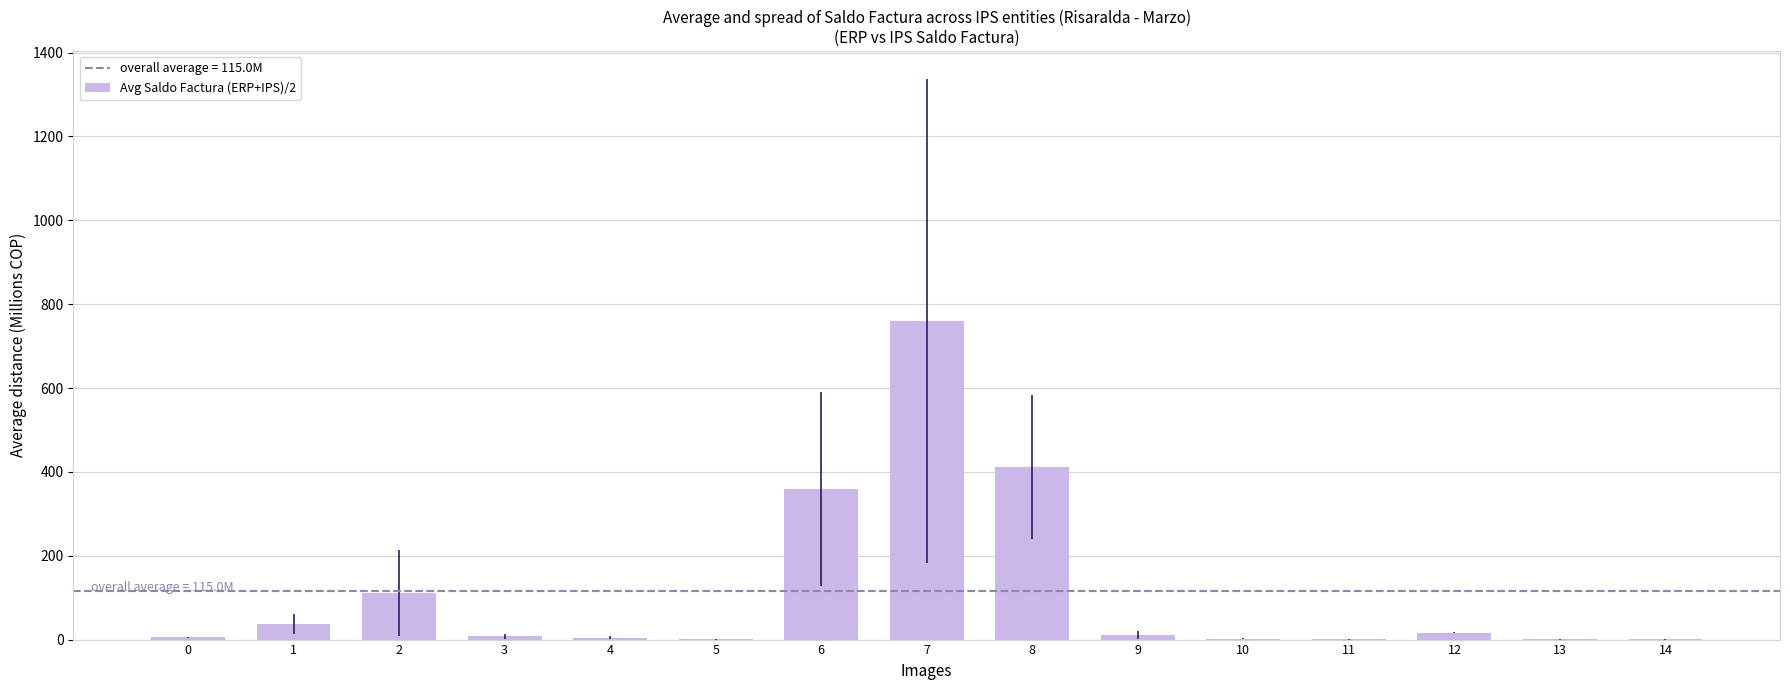

Are the bars horizontal?

No